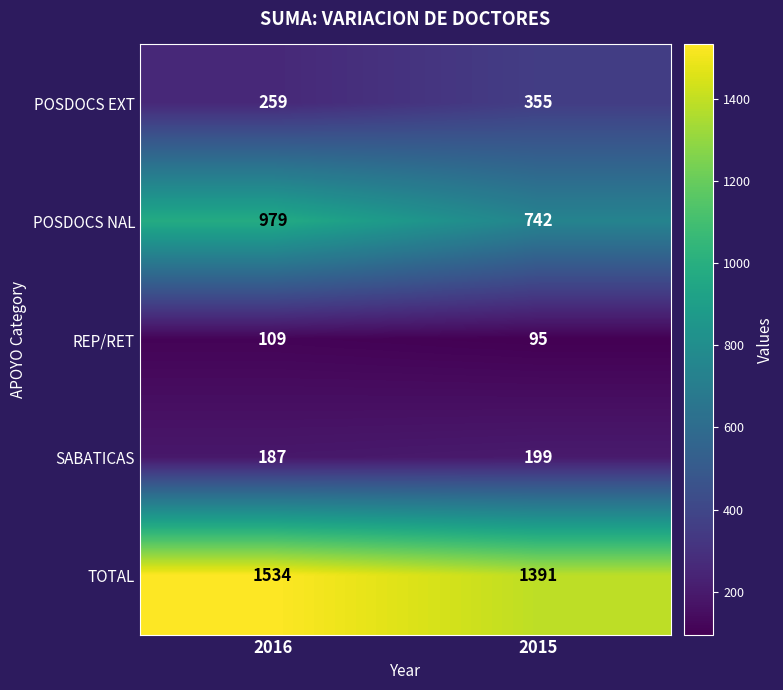

Reading right to left, what are all the values shown in this chart?

POSDOCS EXT: 2015=355	2016=259
POSDOCS NAL: 2015=742	2016=979
REP/RET: 2015=95	2016=109
SABATICAS: 2015=199	2016=187
TOTAL: 2015=1391	2016=1534